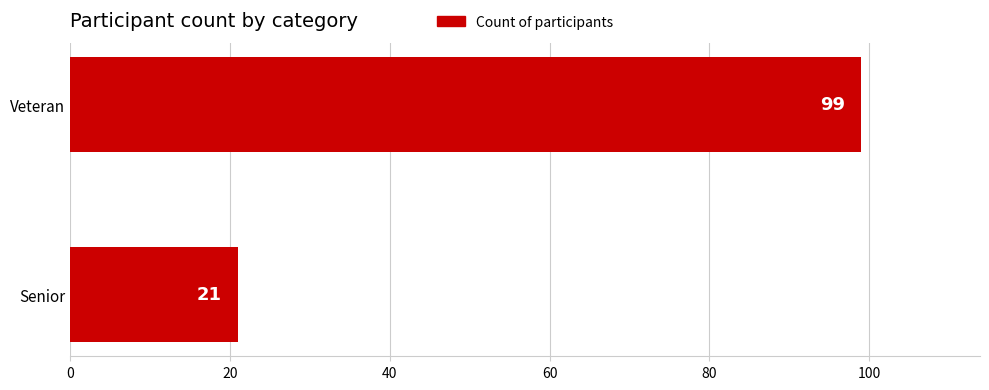

True or false: the data shows 99 at Veteran.

True